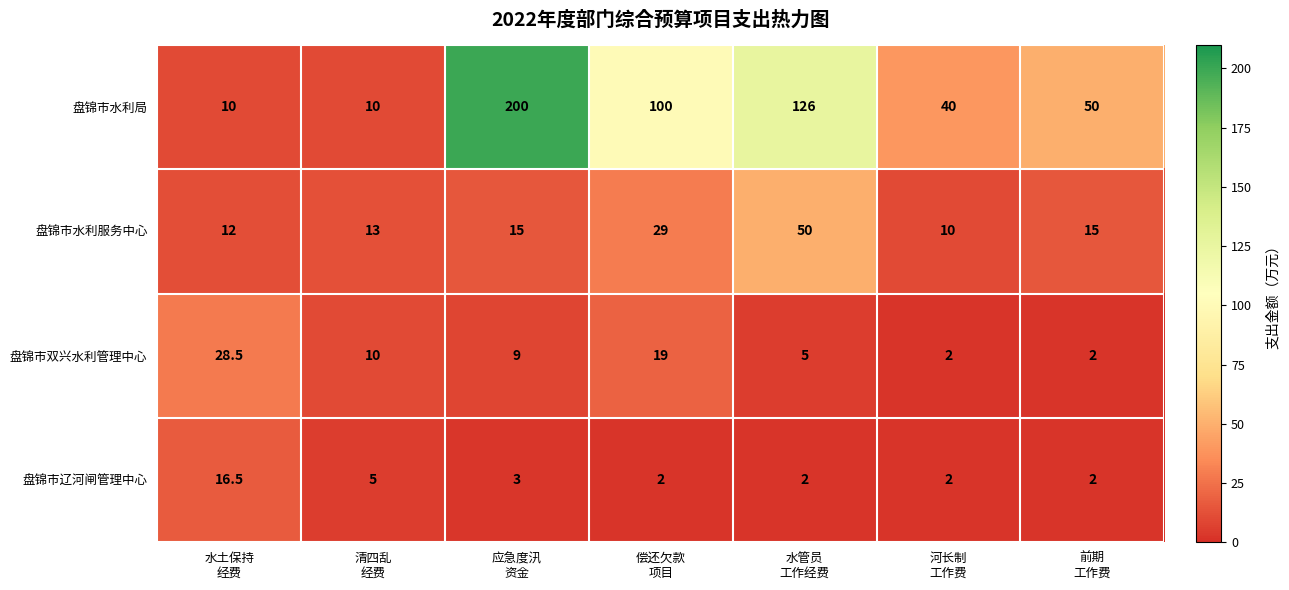

What is the sum of all 盘锦市辽河闸管理中心 values?

32.5